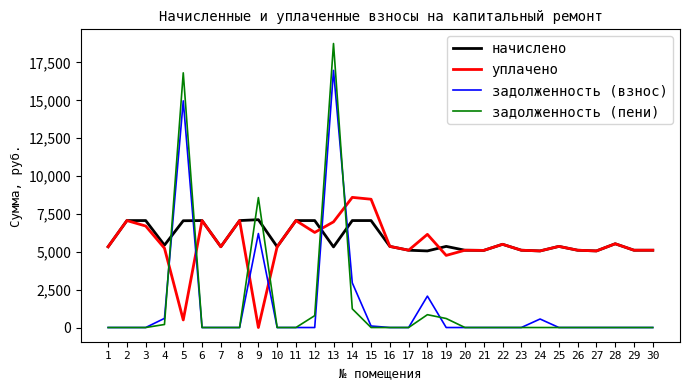

Is it true that задолженность (пени) equals -11434.3 at 10?

False